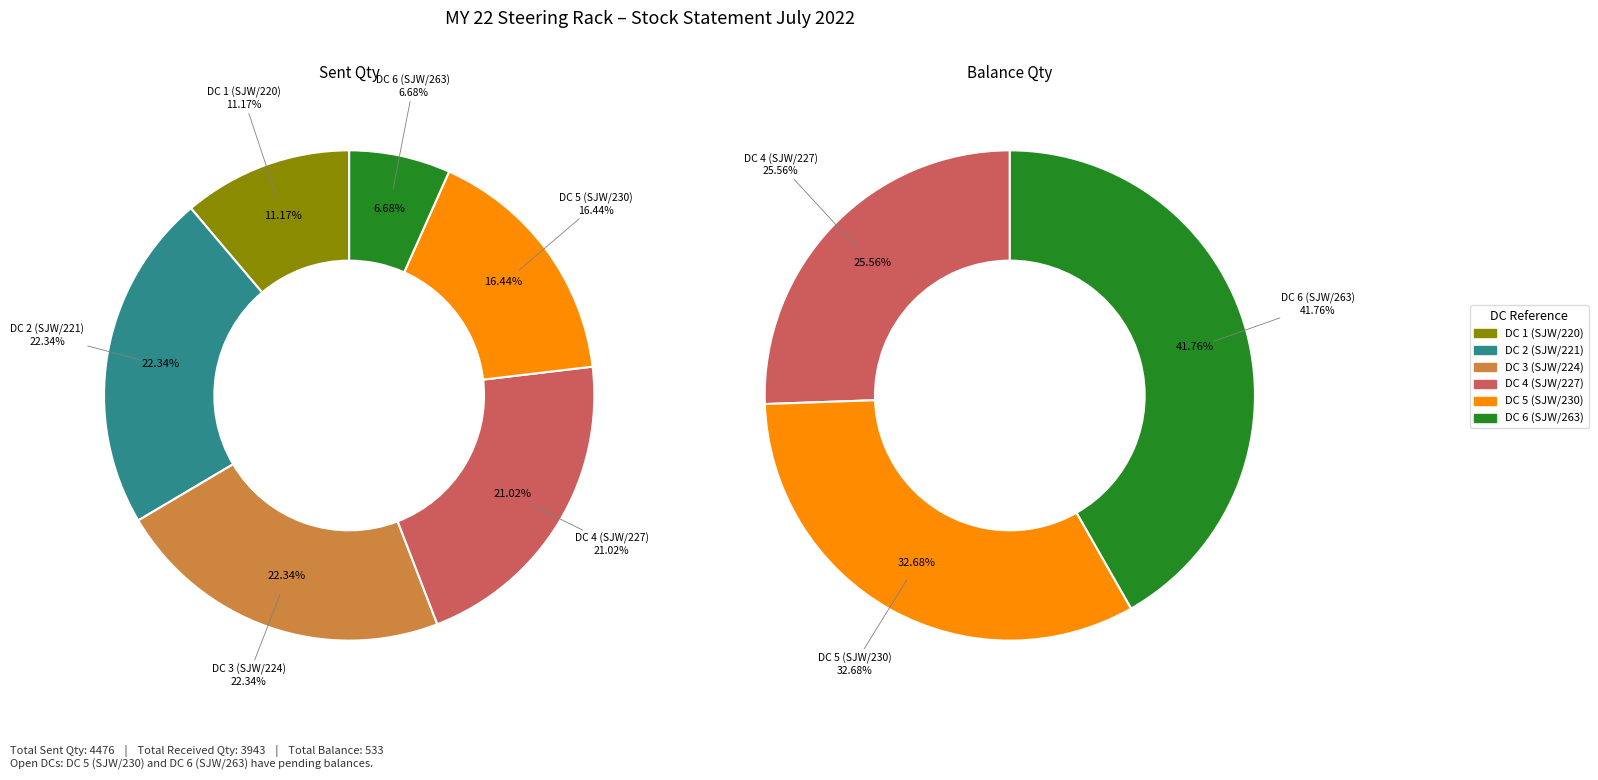

Is it true that received_qty is 33% of the pie?

False